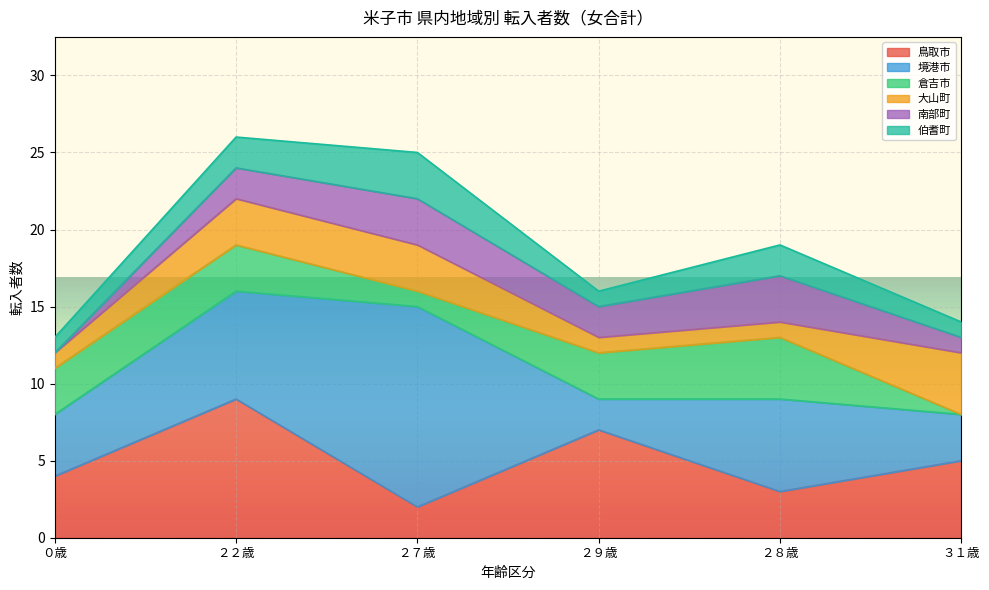

Where do 鳥取市 and 倉吉市 first cross each other?

２９歳 and ２８歳